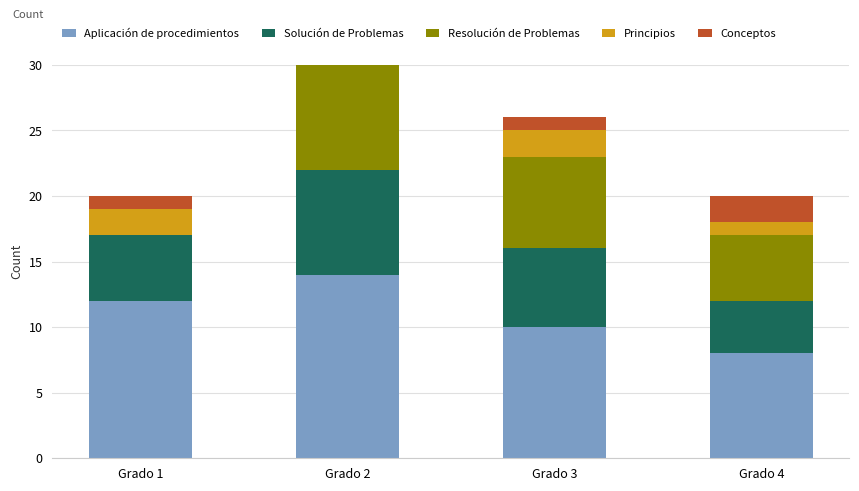

Where is Conceptos nearest to the value 1?

Grado 1